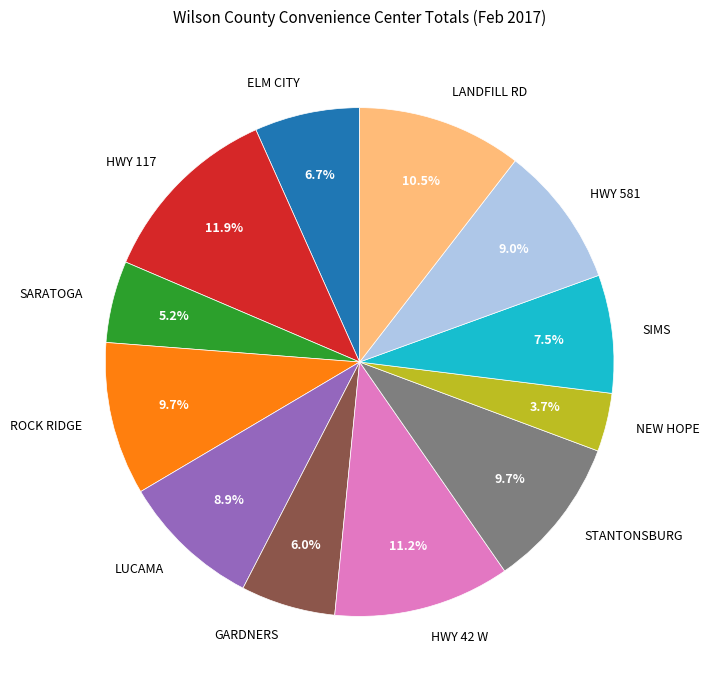

Is it true that LUCAMA is 1% of the pie?

False